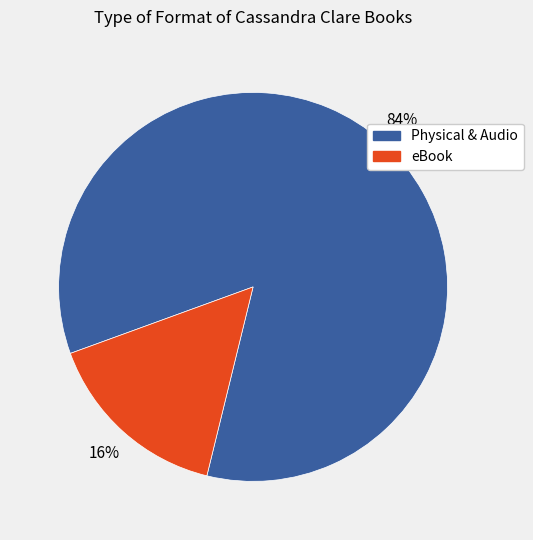

Does any single category account for the majority?

Yes